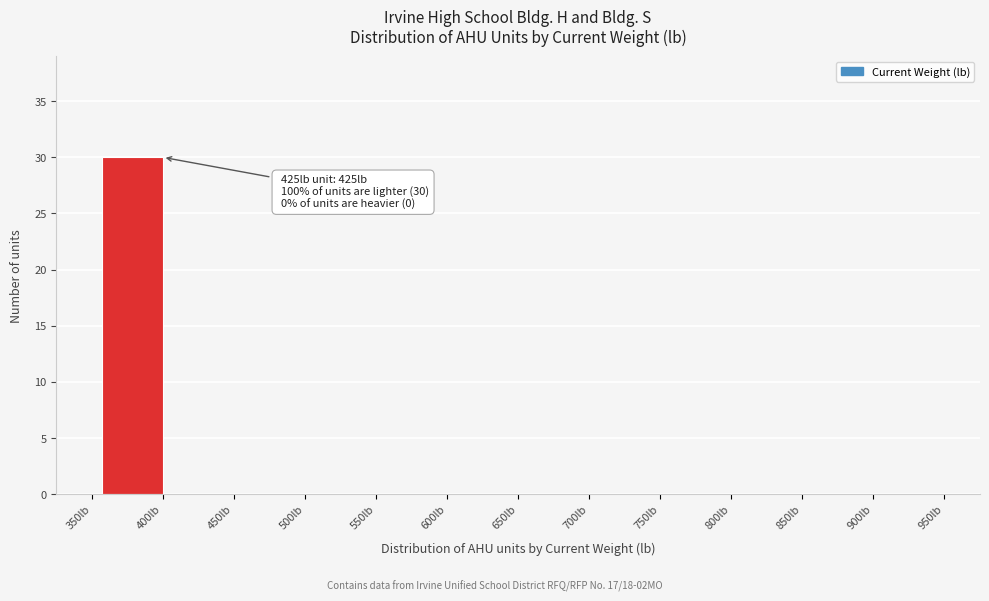

Reading left to right, list all the values displayed in this chart.

350lb=0	400lb=30	450lb=0	500lb=0	550lb=0	600lb=0	650lb=0	700lb=0	750lb=0	800lb=0	850lb=0	900lb=0	950lb=0